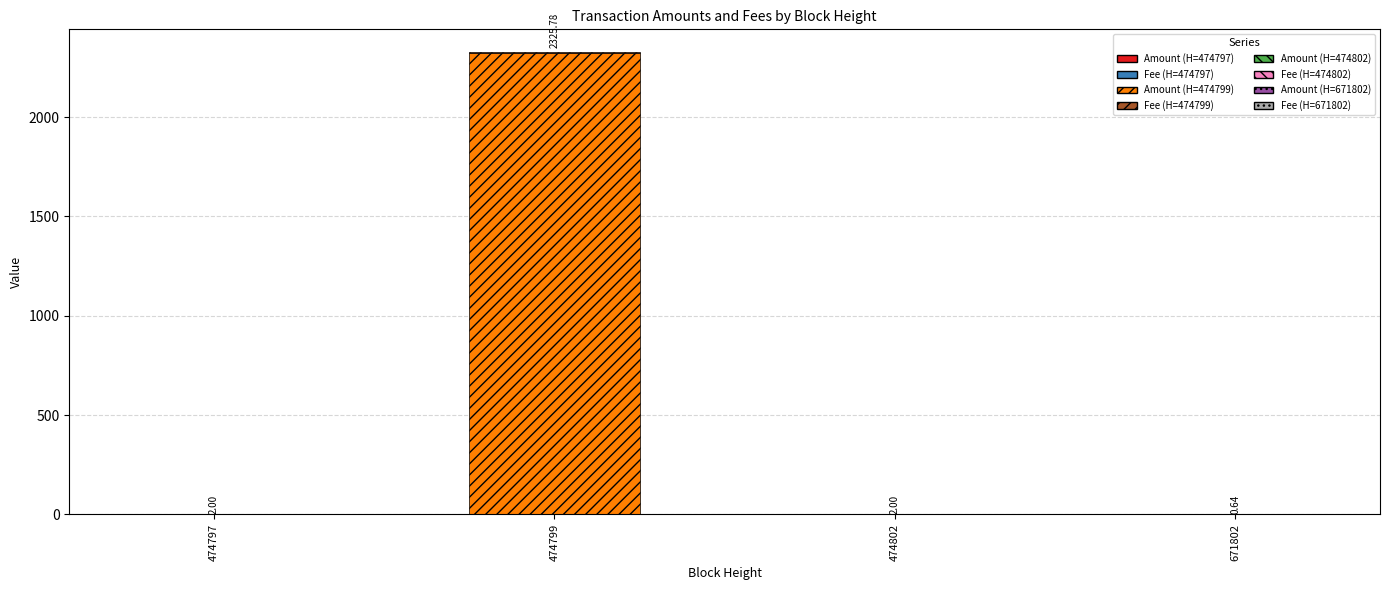

The value of Amount at 671802 is 0.0. True or false?

False